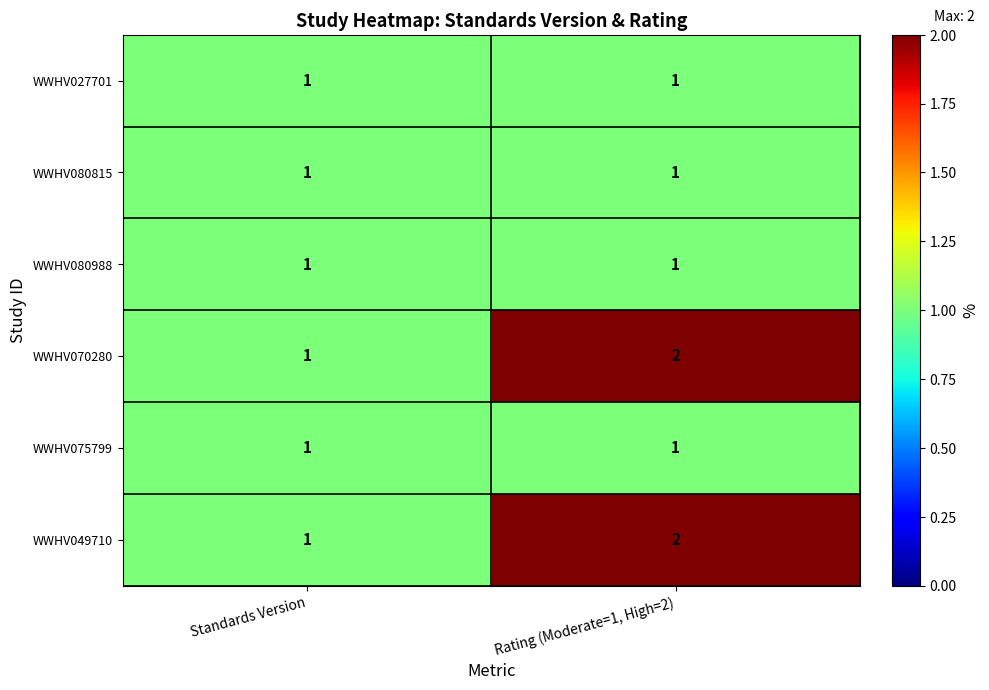

Is it true that WWHV080815 equals 1 at Rating (Moderate=1, High=2)?

True